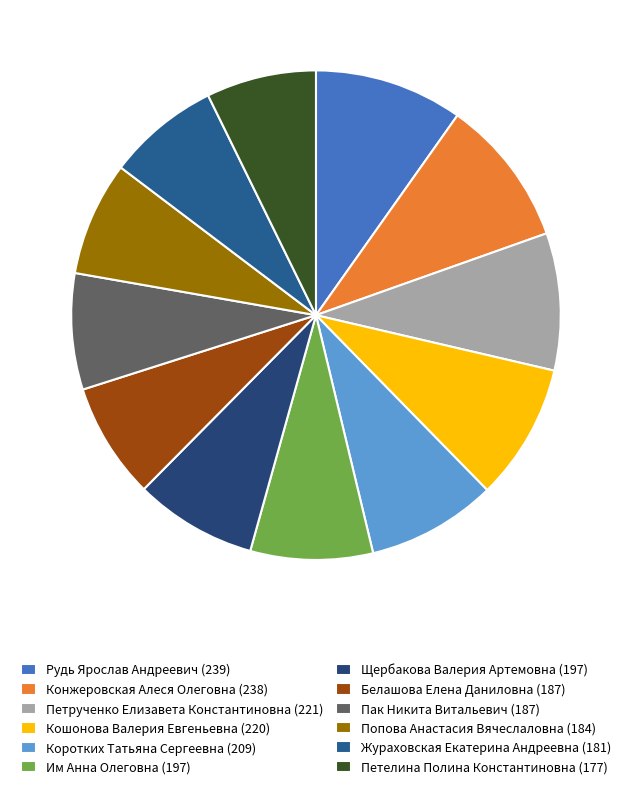

How many segments does this pie chart have?

12